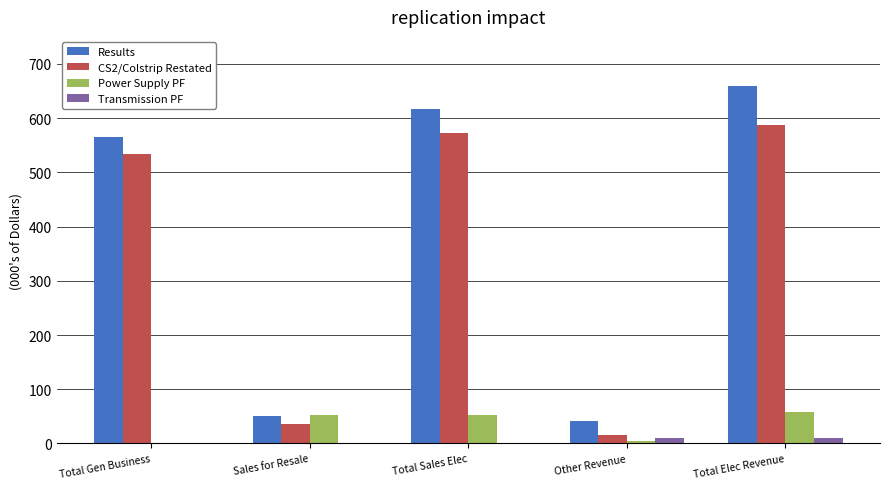

The value of Transmission PF at Other Revenue is 10.6. True or false?

True